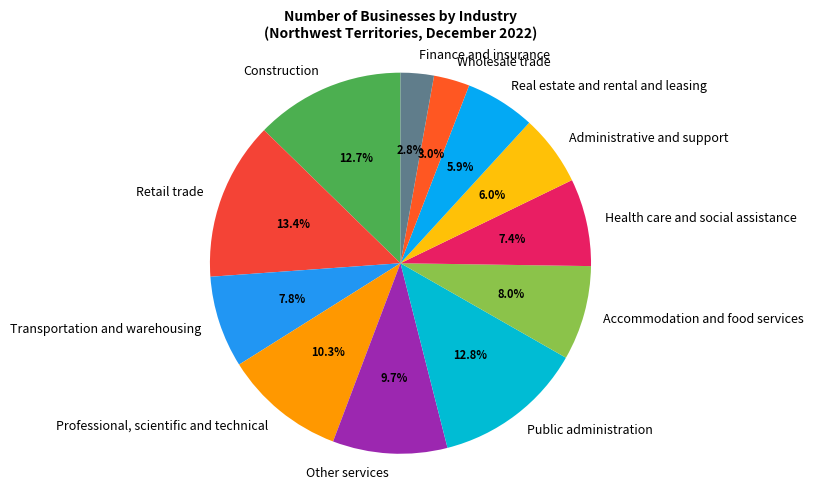

Is Public administration the majority of the pie?

No